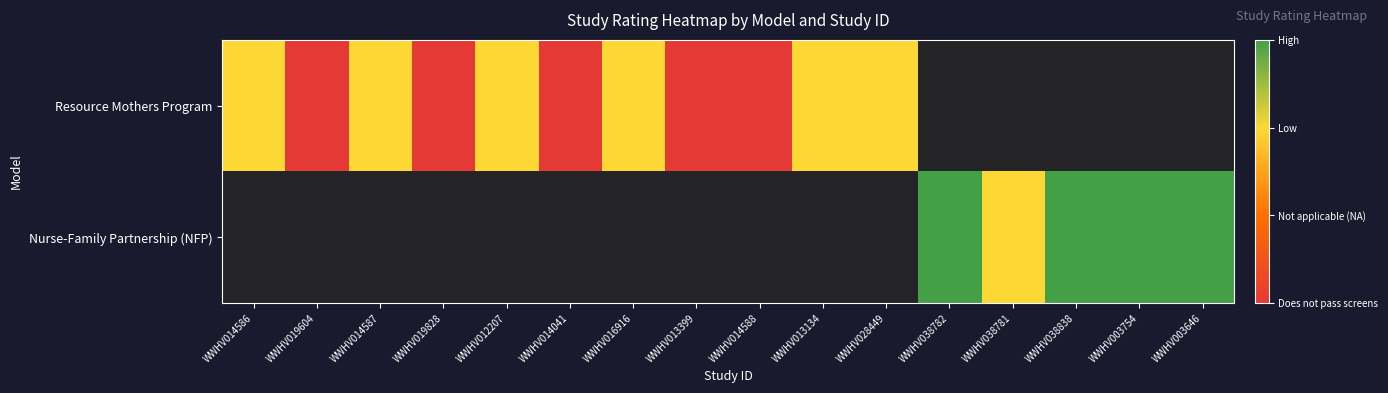

List the series in order of their peak value, lowest first.

Resource Mothers Program, Nurse-Family Partnership (NFP)